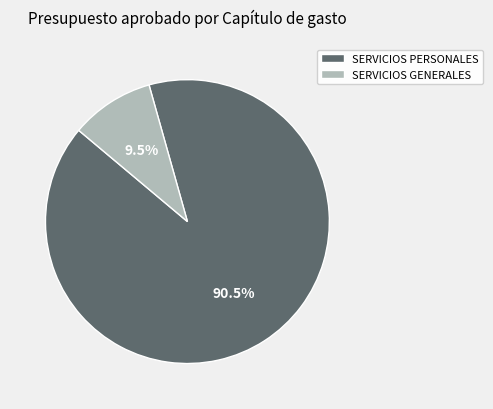

Which category has the smallest portion of the pie?

SERVICIOS GENERALES